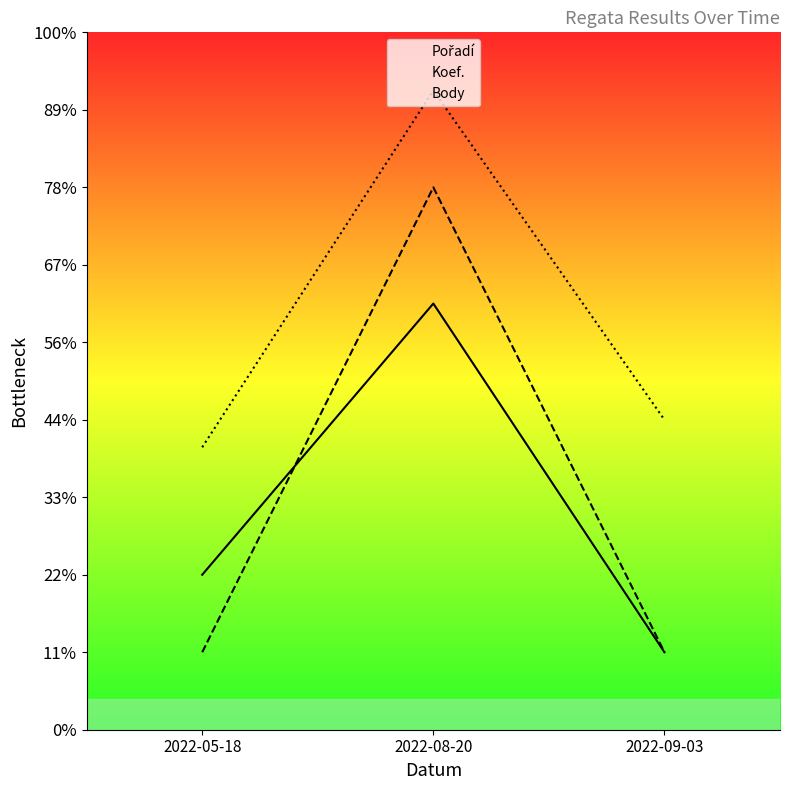

Does the chart display data point markers on the line(s)?

No